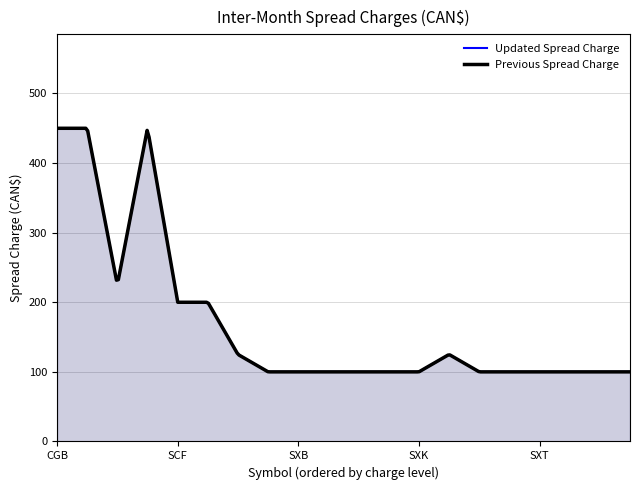

What position from the left is CGZ?

3